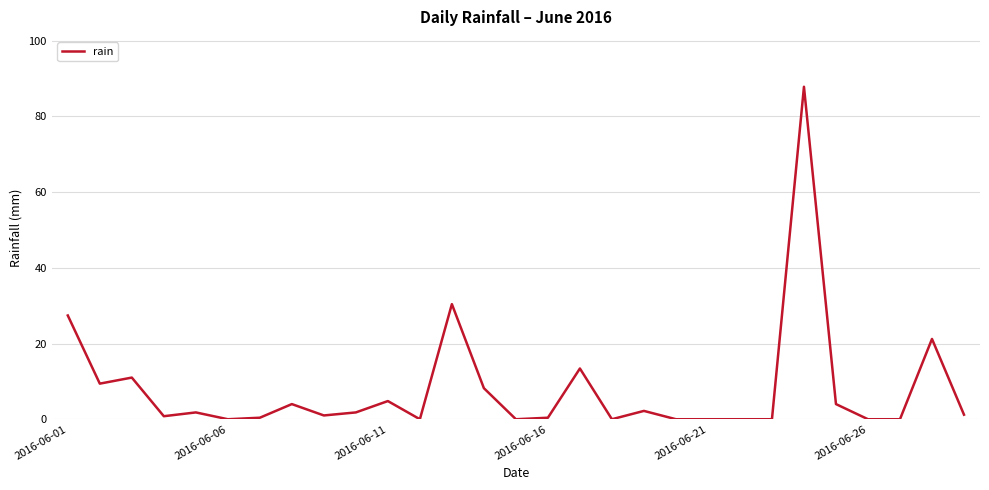

What is the difference between the maximum and minimum values?

87.8